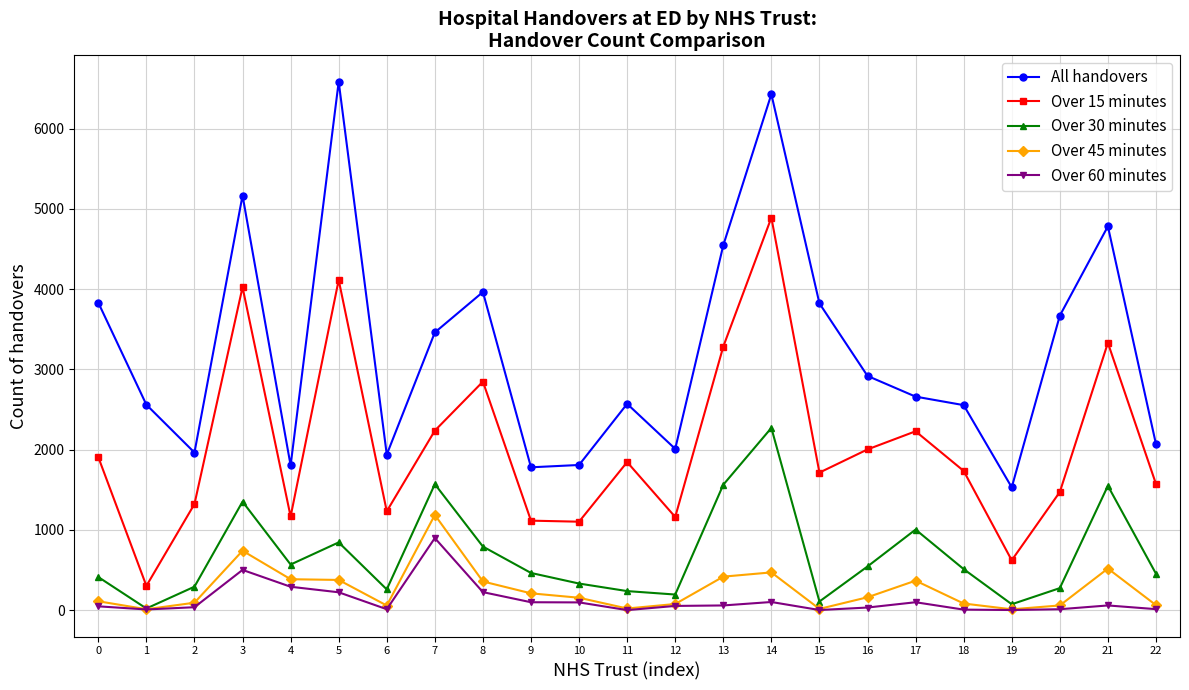

At which category is the sum across all series the highest?

14